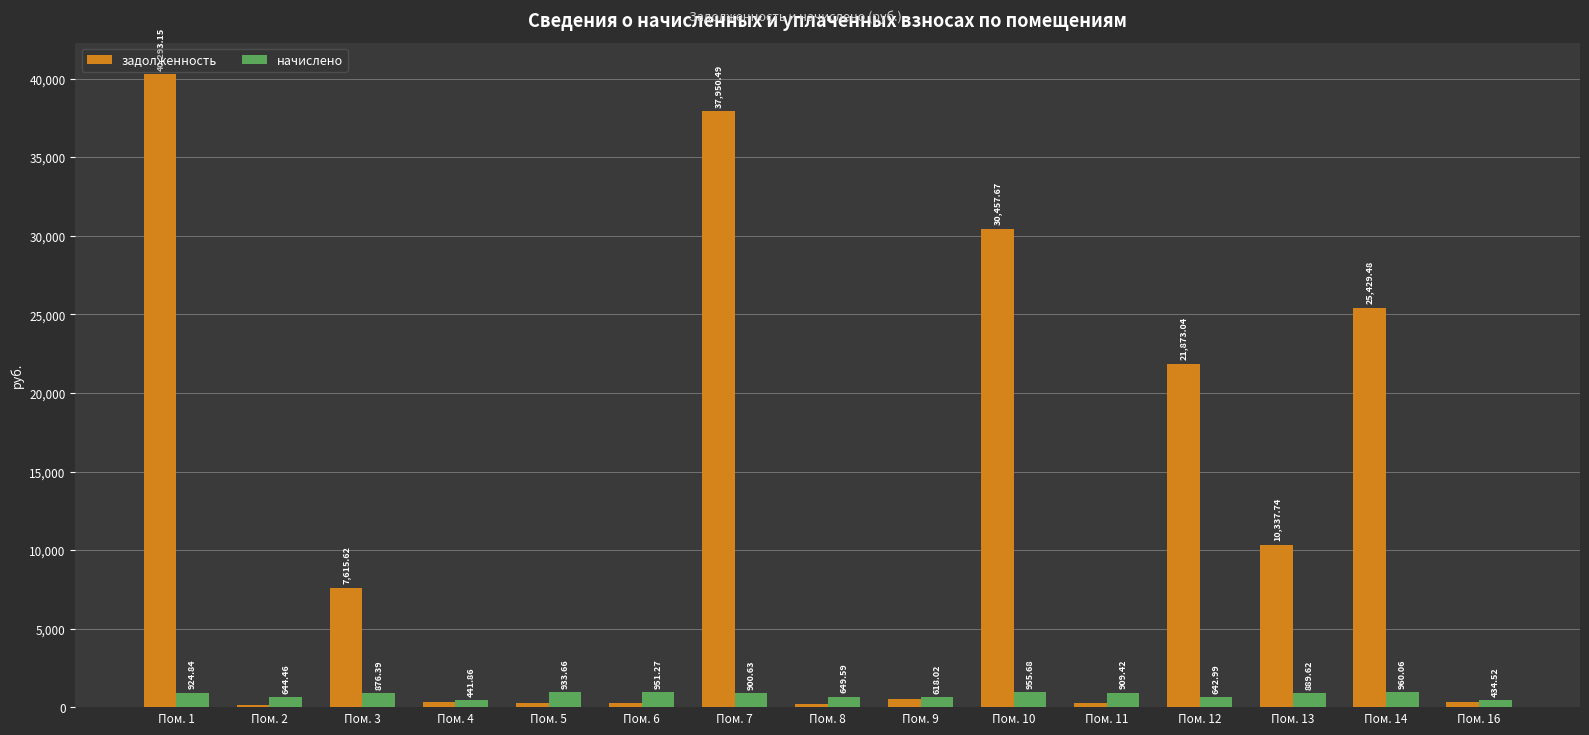

Is the value of начислено at Пом. 1 greater than the value of задолженность at Пом. 6?

Yes